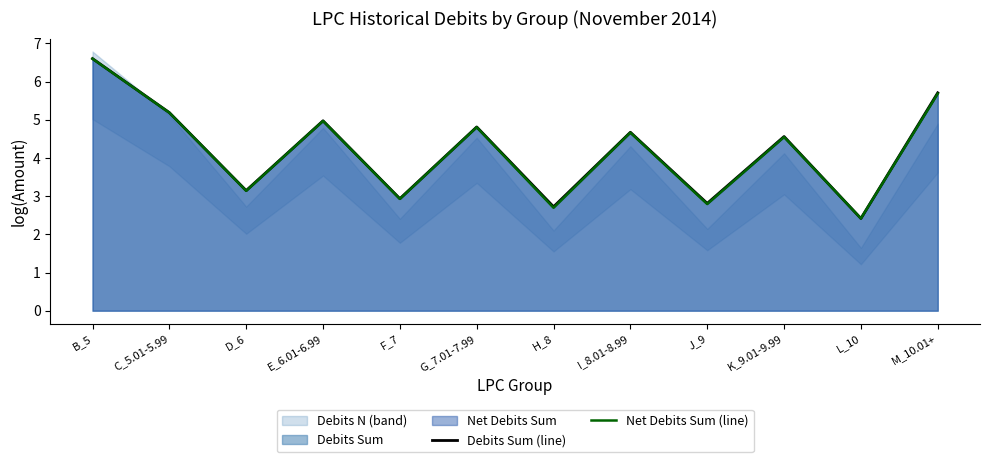

Reading right to left, transcribe all the data shown in this chart.

Debits Sum (line): 5.7	2.4	4.6	2.8	4.7	2.7	4.8	2.9	5.0	3.1	5.2	6.6
Net Debits Sum (line): 5.7	2.4	4.5	2.8	4.7	2.7	4.8	2.9	5.0	3.1	5.2	6.6